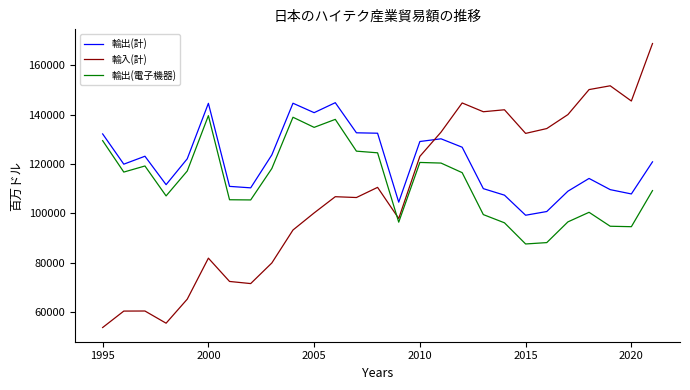

What is the difference between the second highest and minimum values in the 輸出(電子機器) series?

51251.9